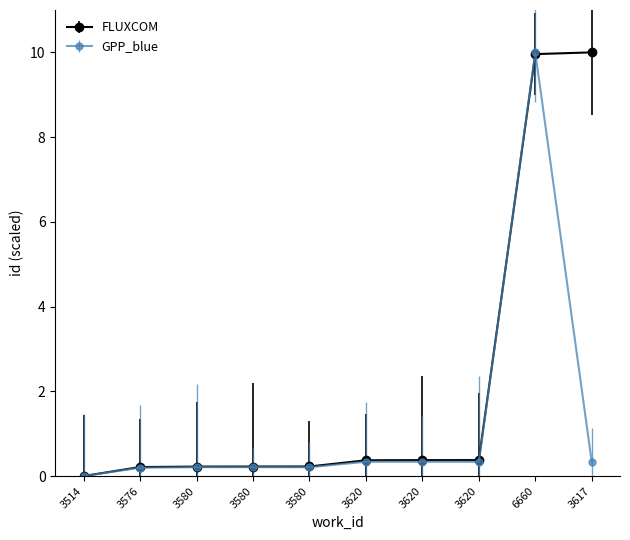

Reading left to right, extract all data points from this chart.

FLUXCOM: 0.0	0.2	0.2	0.2	0.2	0.4	0.4	0.4	10.0	10.0
GPP_blue: 0.0	0.2	0.2	0.2	0.2	0.3	0.3	0.3	10.0	0.3